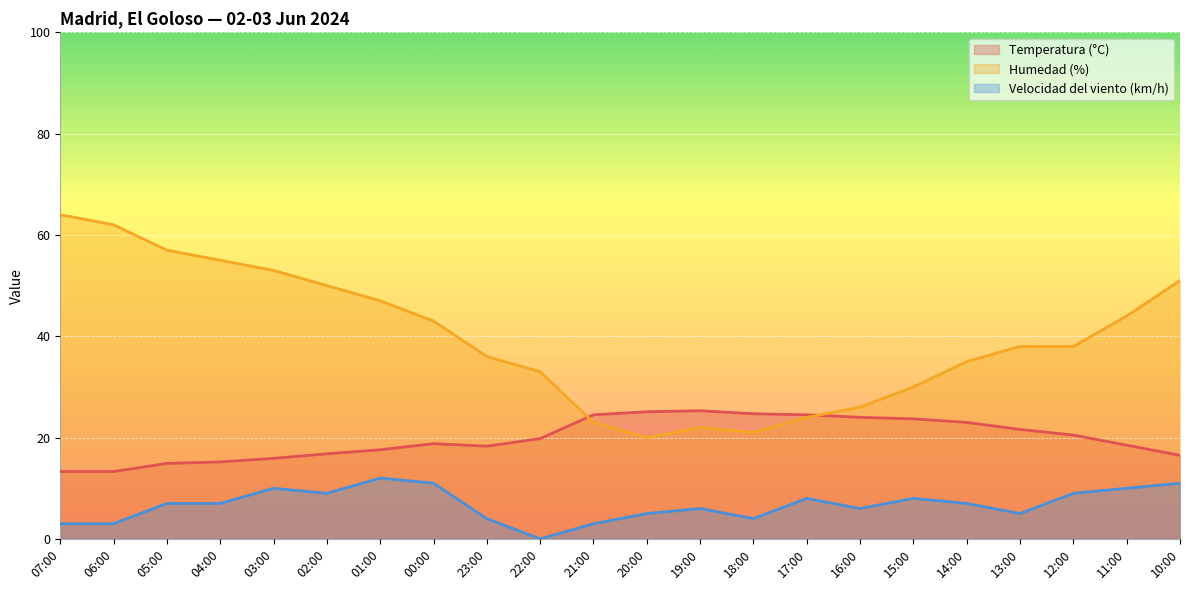

Rank the series by their average value, from lowest to highest.

Velocidad del viento (km/h), Temperatura (°C), Humedad (%)